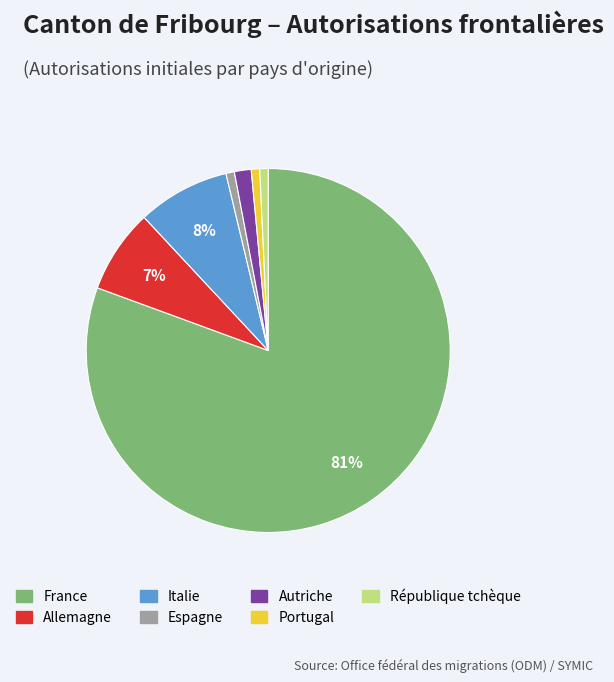

The Espagne slice represents 1% of the pie. True or false?

True